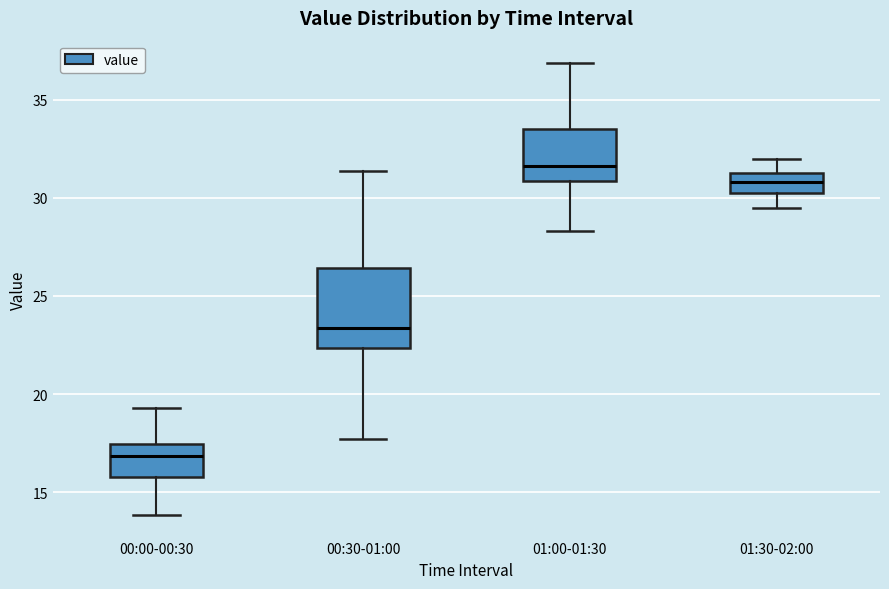

Which box is the tallest, from its lower edge to its upper edge?

00:30-01:00